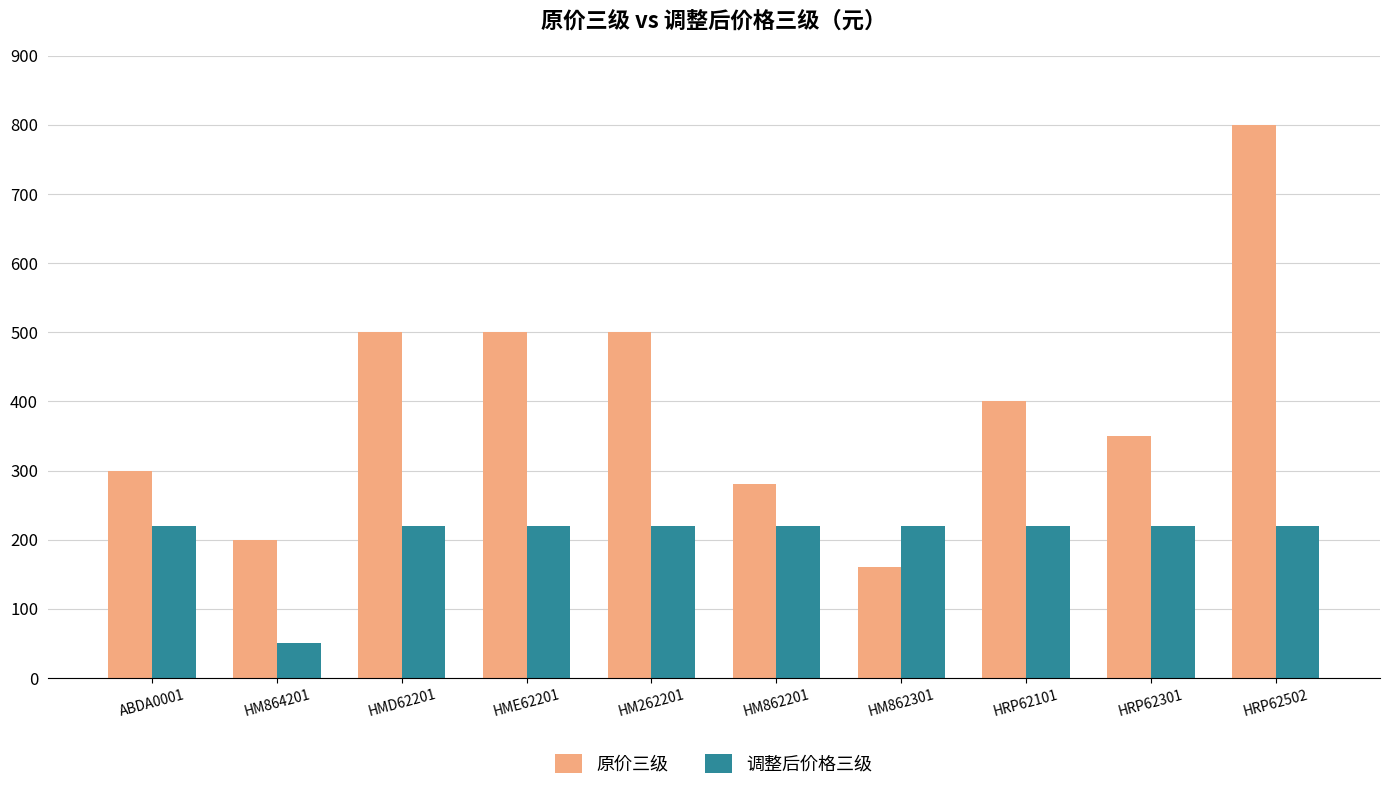

Which label corresponds to the smallest value in the chart?

HM864201